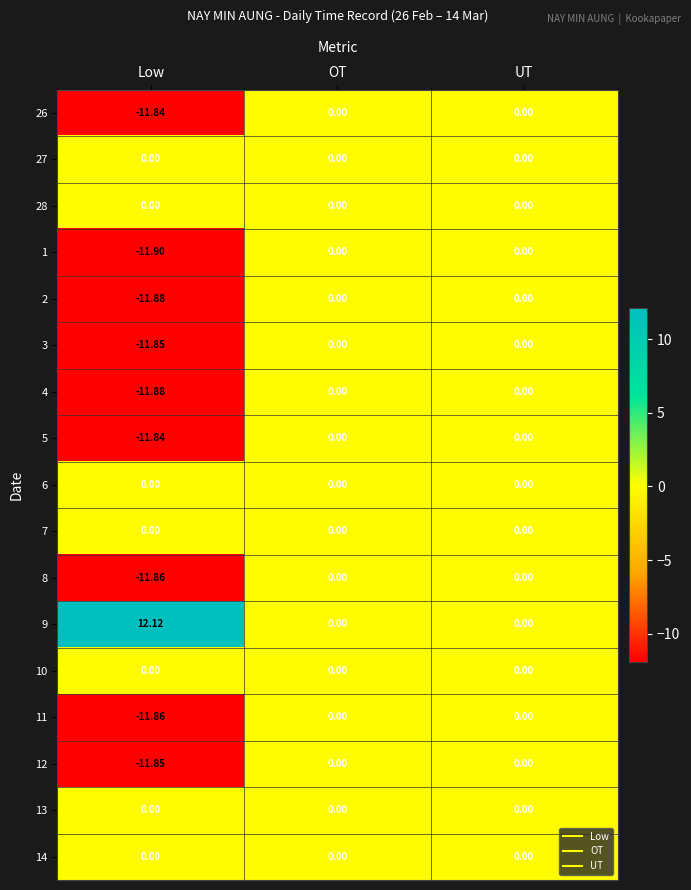

Which series has the largest total across all categories?

9